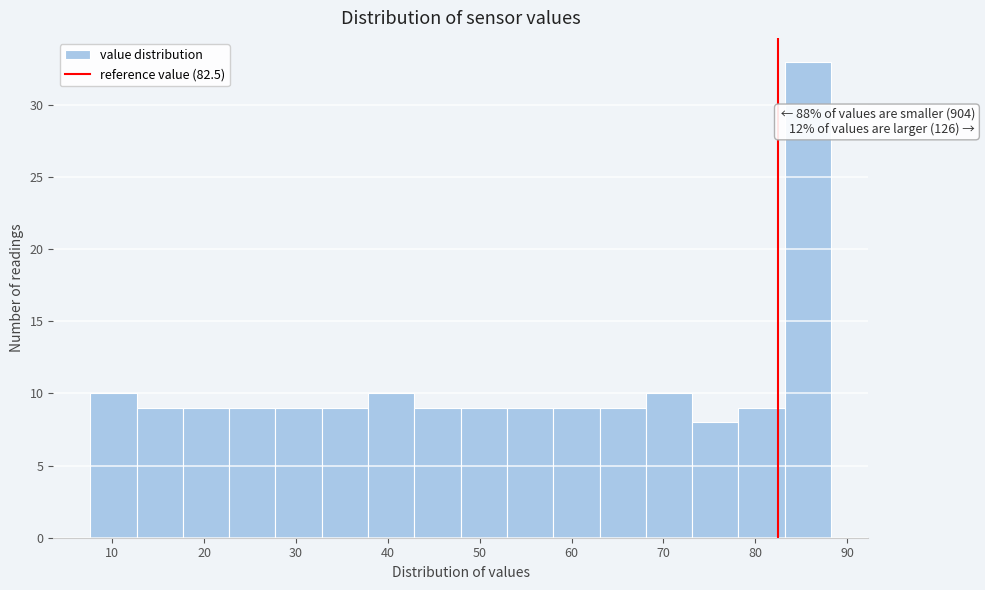

Over which range of the x-axis is the bar tallest?

83 to 88